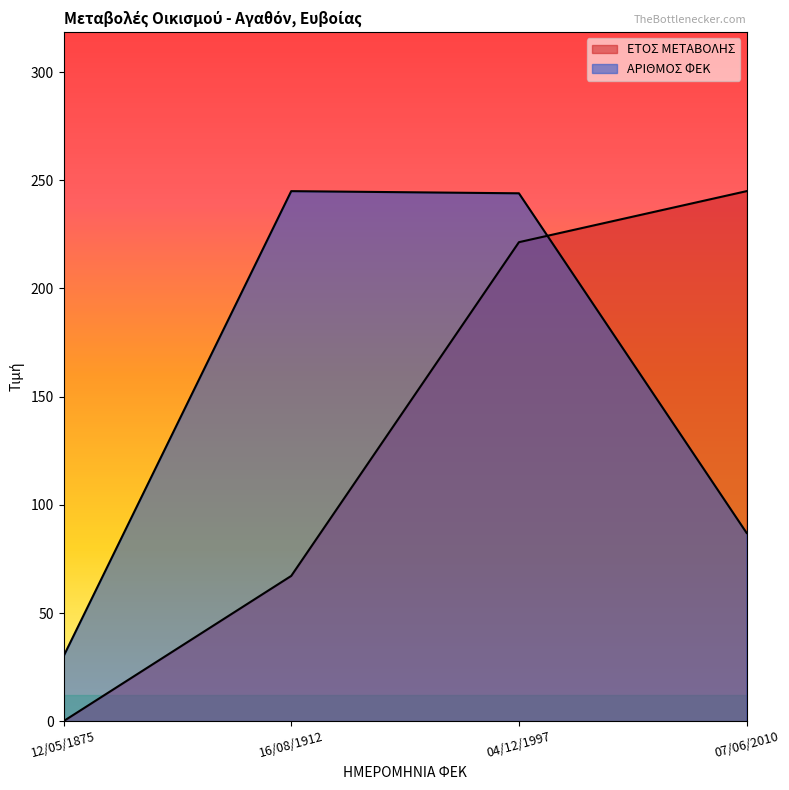

Between which two adjacent categories do ΕΤΟΣ ΜΕΤΑΒΟΛΗΣ and ΑΡΙΘΜΟΣ ΦΕΚ first intersect?

04/12/1997 and 07/06/2010